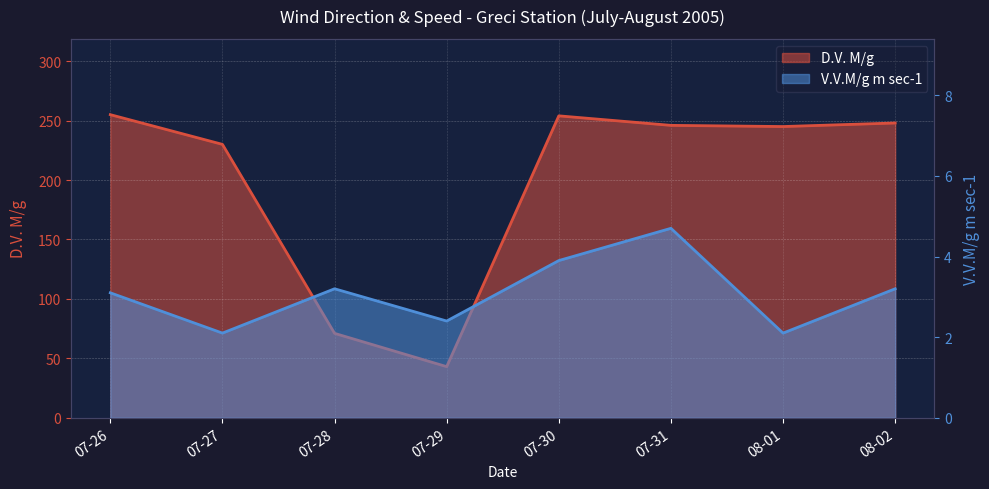

True or false: D.V. M/g and V.V.M/g m sec-1 cross at least once.

False